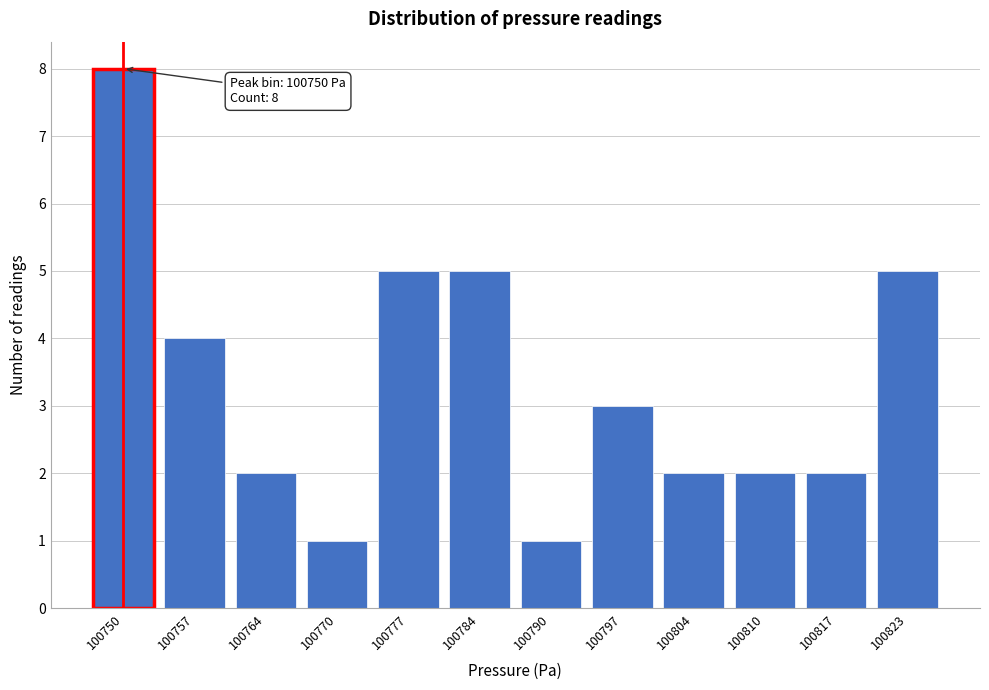

Reading left to right, what are all the values shown in this chart?

100750=8	100757=4	100764=2	100770=1	100777=5	100784=5	100790=1	100797=3	100804=2	100810=2	100817=2	100823=5